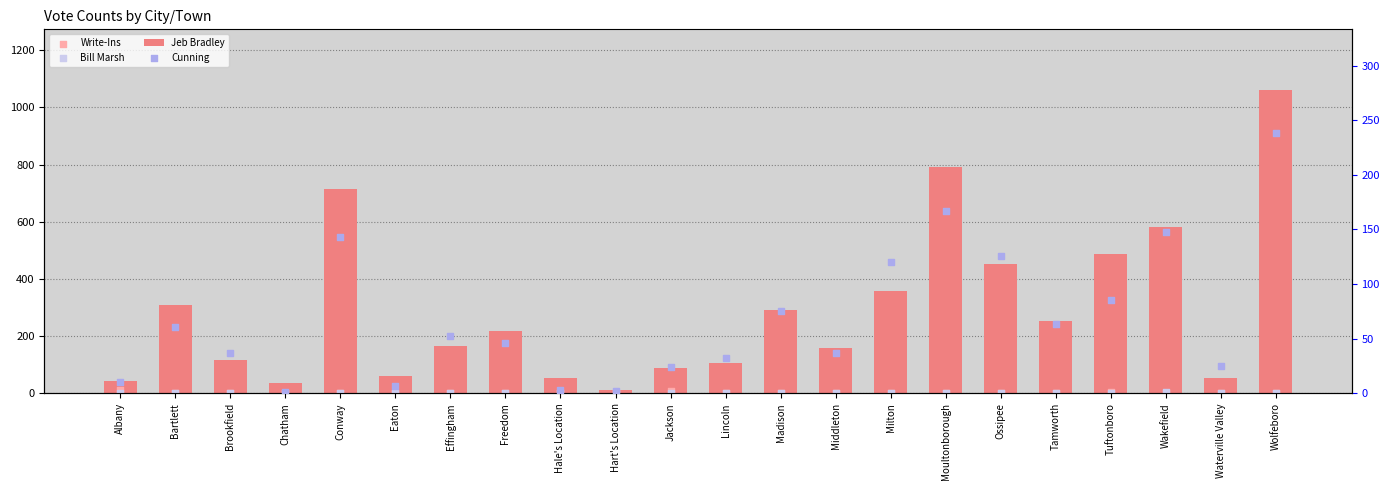

Which series reaches the minimum Y coordinate?

Write-Ins